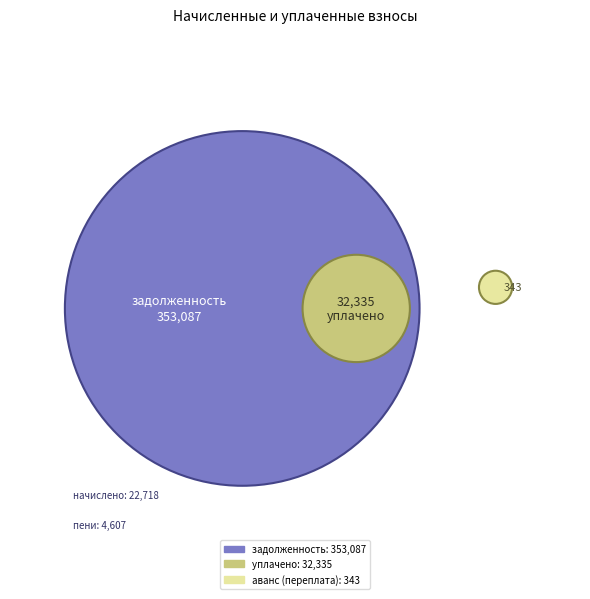

Which category has the biggest portion of the pie?

задолженность